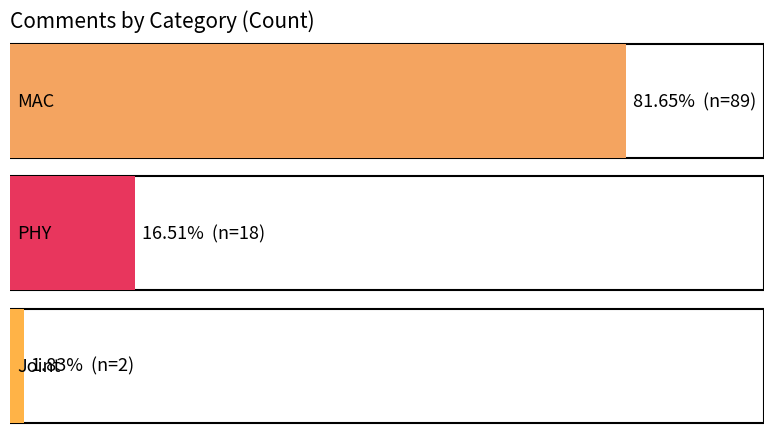

Which category has the highest value across all series?

MAC